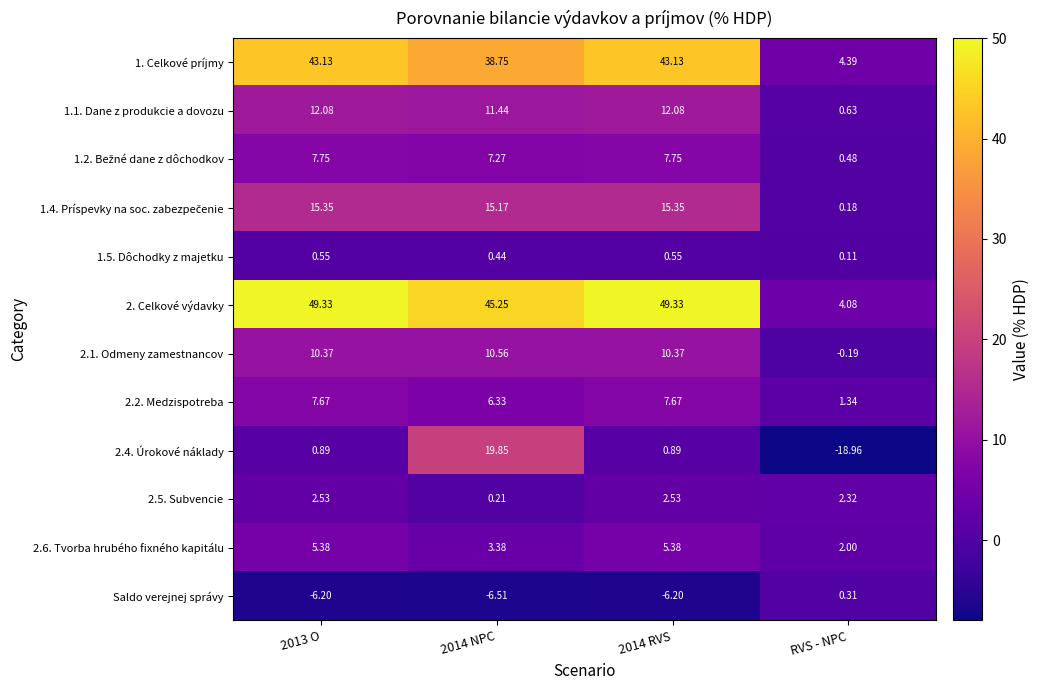

Which category has the lowest value in the 2.6. Tvorba hrubého fixného kapitálu series?

RVS - NPC